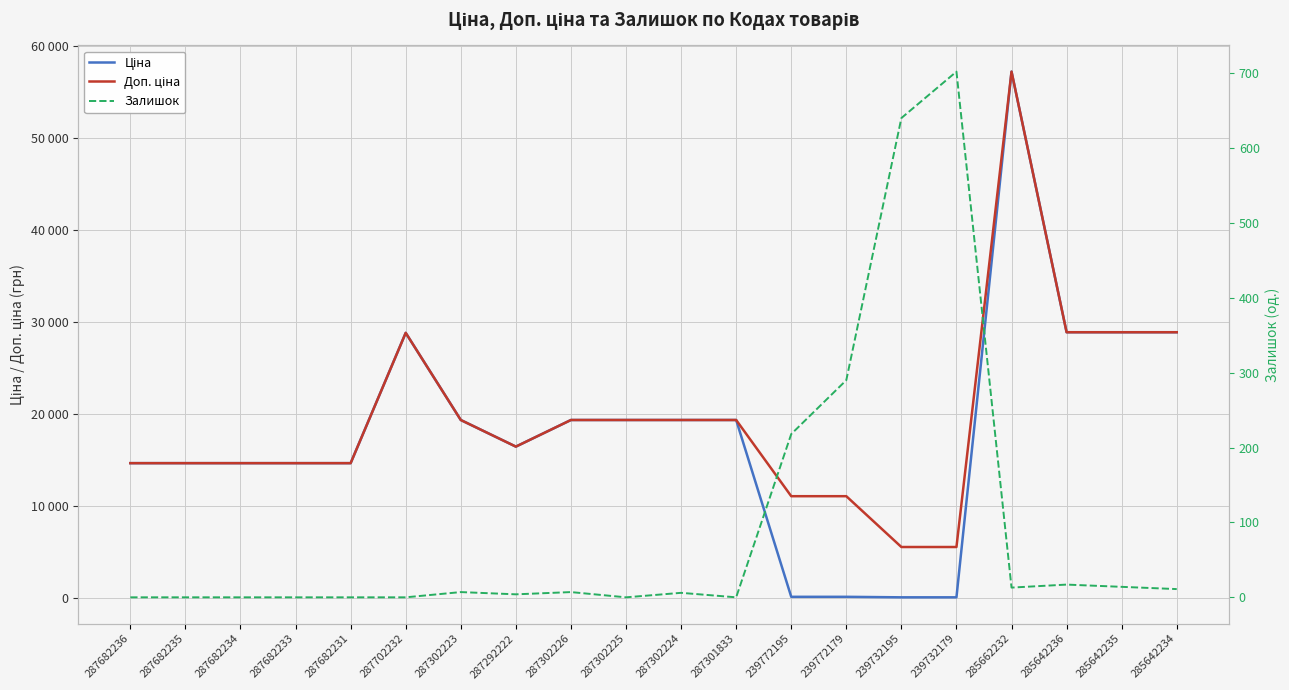

Reading left to right, extract all data points from this chart.

Ціна: 14649.6	14649.6	14649.6	14649.6	14649.6	28821.8	19343.1	16448.2	19343.1	19343.1	19343.1	19343.1	110.5	110.5	55.3	55.3	57235.5	28890.3	28890.3	28890.3
Доп. ціна: 14649.6	14649.6	14649.6	14649.6	14649.6	28821.8	19343.1	16448.2	19343.1	19343.1	19343.1	19343.1	11055.0	11055.0	5528.0	5528.0	57235.5	28890.3	28890.3	28890.3
Залишок: 0.0	0.0	0.0	0.0	0.0	0.0	7.0	4.0	7.0	0.0	6.0	0.0	218.0	290.0	640.0	702.0	13.0	17.0	14.0	11.0